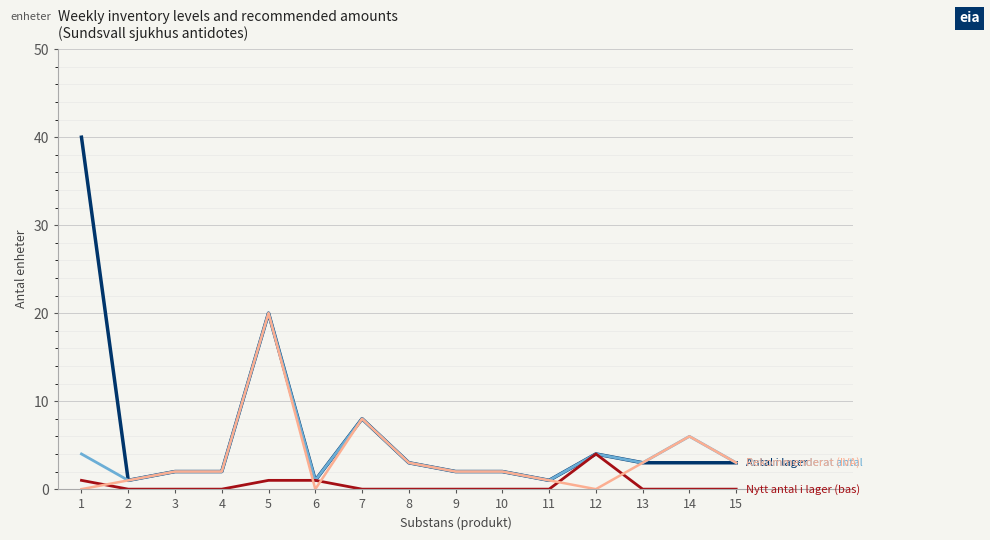

What is the greatest value displayed?

40